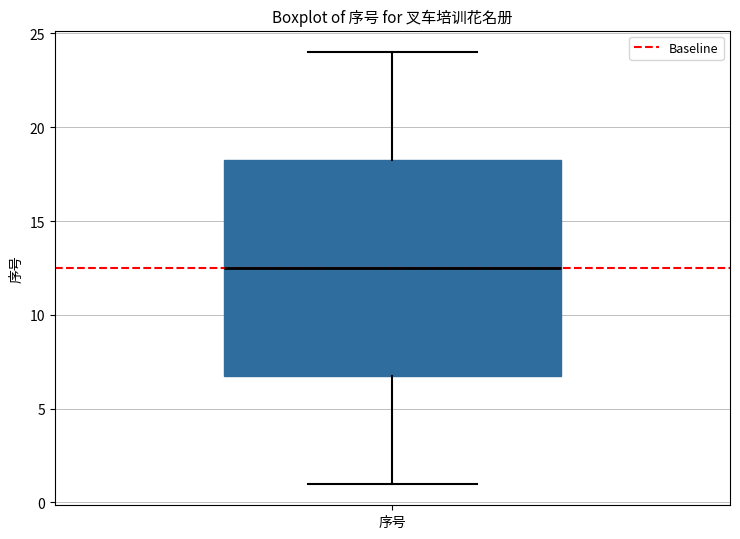

Where is the lower edge of the box for 序号 on the y-axis? The values are not printed on the chart, so give them approximately, as read against the axis.

7.0